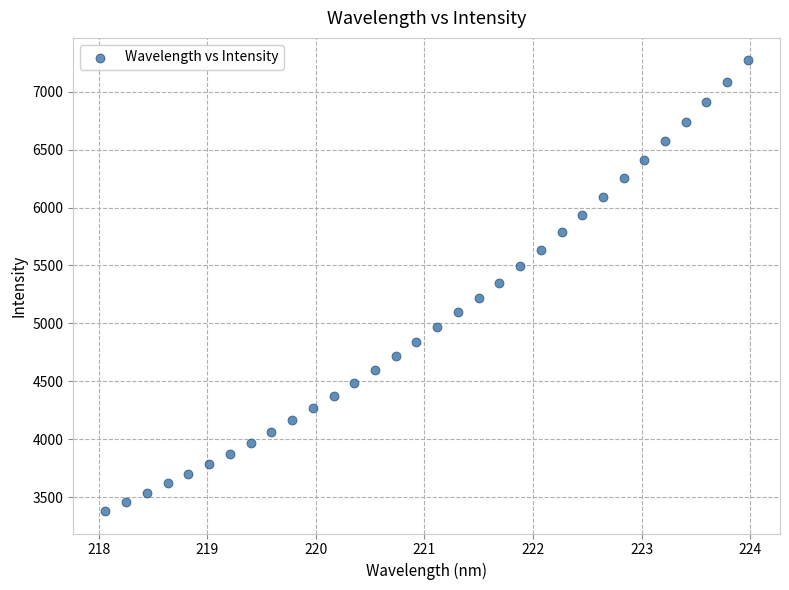

What is the range of Y values (max minus min)?

3890.1